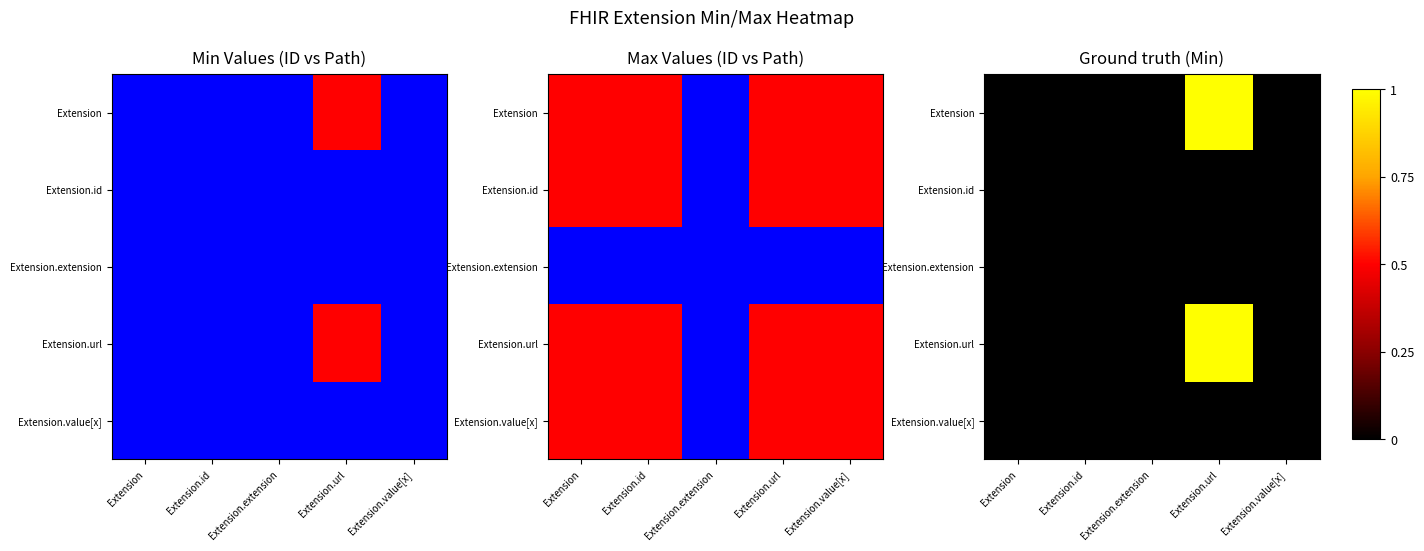

The value of Extension.url at Extension is 0. True or false?

True